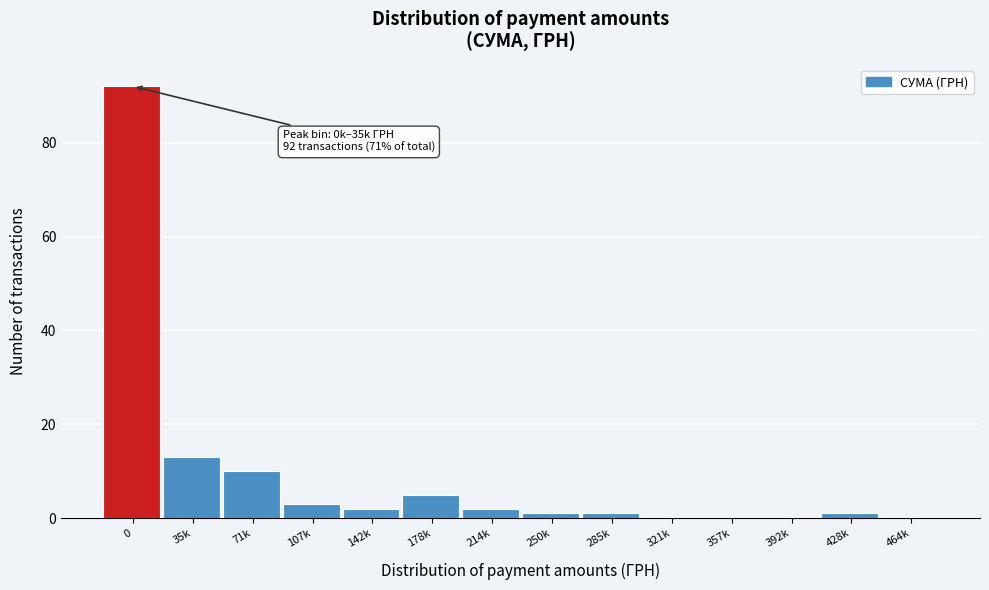

Reading right to left, list all the values displayed in this chart.

464k=0	428k=1	392k=0	357k=0	321k=0	285k=1	250k=1	214k=2	178k=5	142k=2	107k=3	71k=10	35k=13	0=92